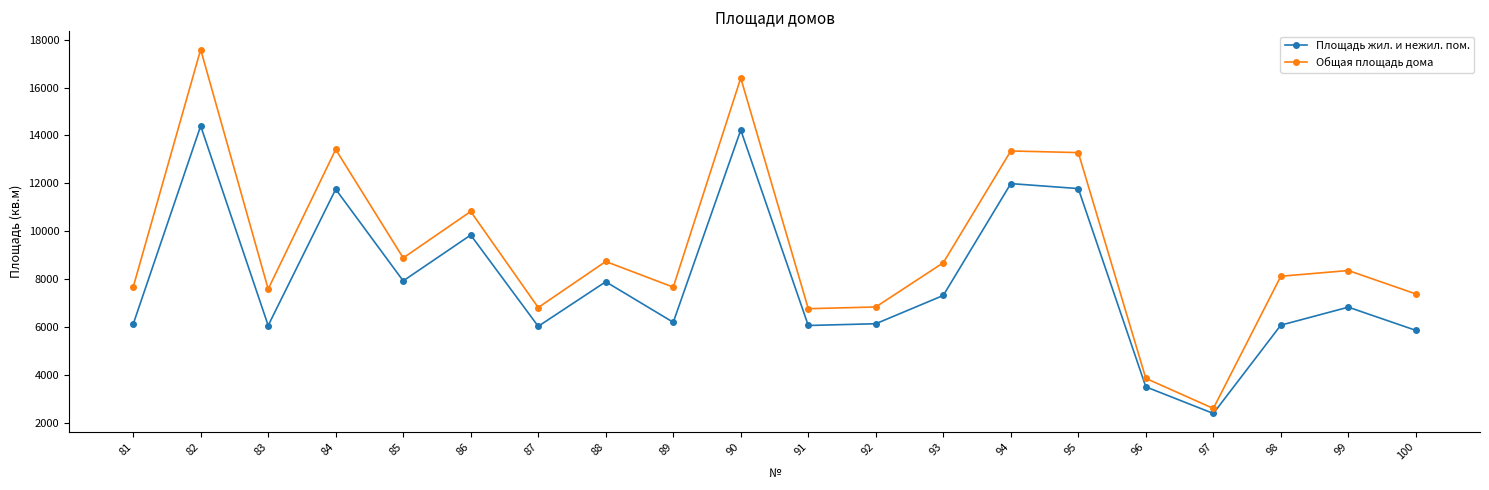

Which series has the largest range (max minus min)?

Общая площадь дома